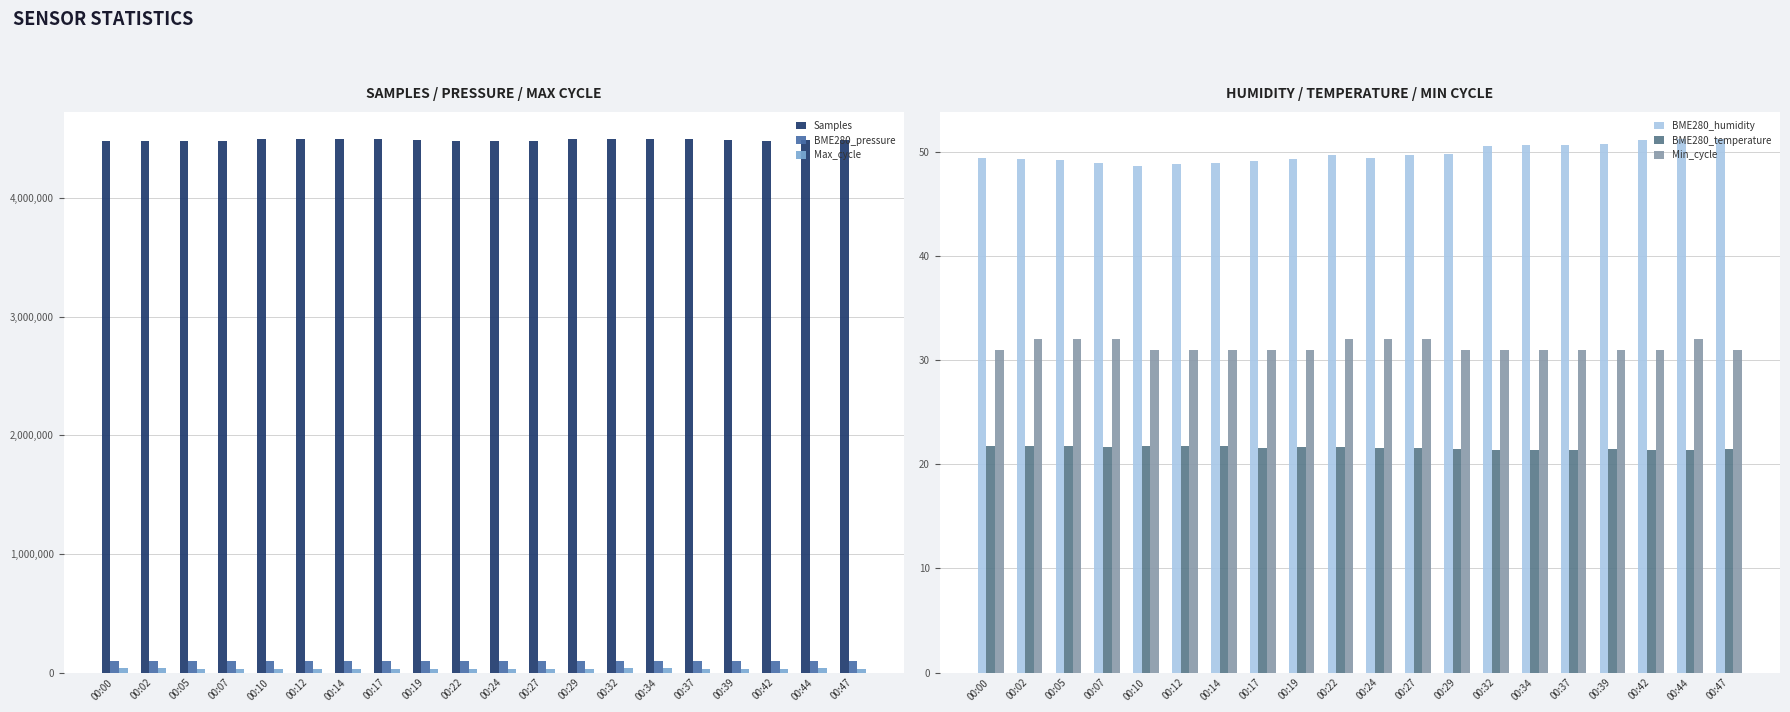

What is the sum of all BME280_pressure values?

1977586.6